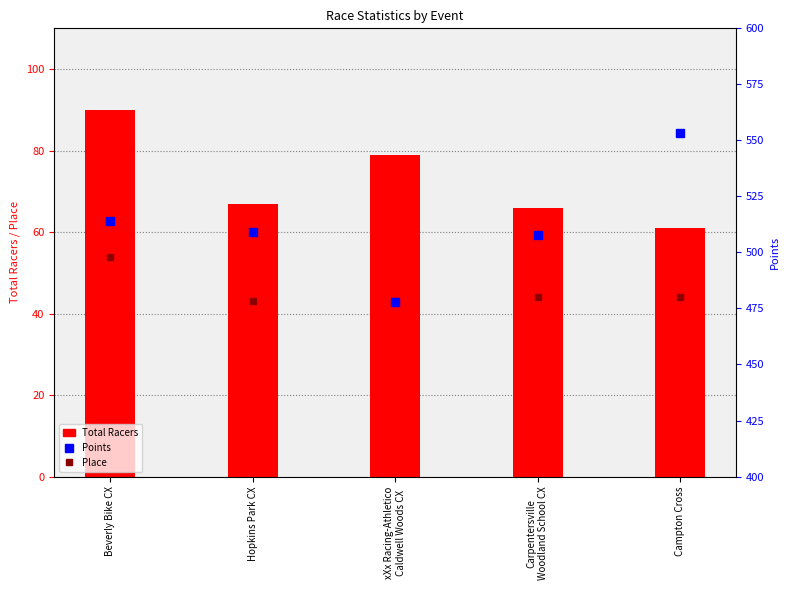

What is the sum of all Points values?

2561.7